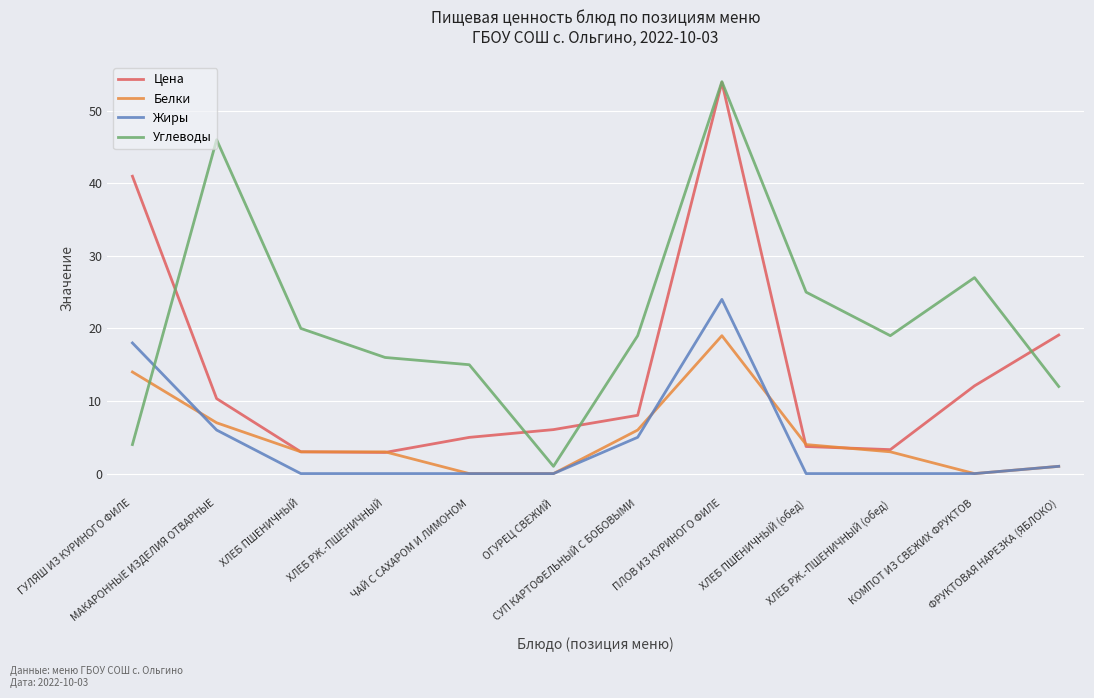

True or false: Цена has a value of 6.1 at ОГУРЕЦ СВЕЖИЙ.

True